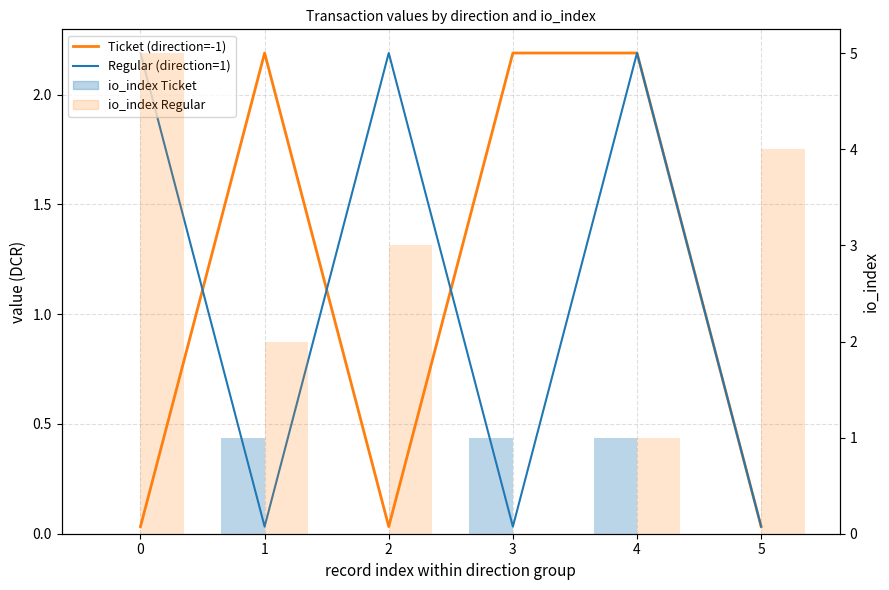

Which series has the widest spread of values?

io_index Regular